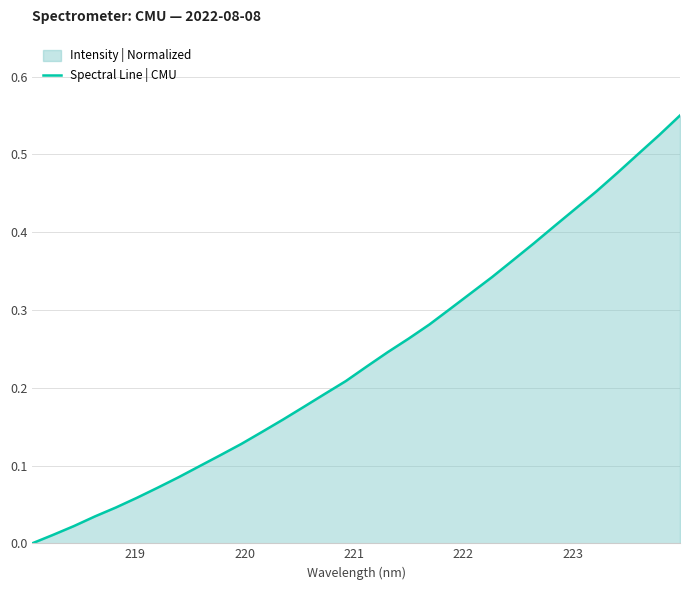

Reading left to right, transcribe all the data shown in this chart.

0.0	0.0	0.0	0.0	0.0	0.1	0.1	0.1	0.1	0.1	0.1	0.1	0.2	0.2	0.2	0.2	0.2	0.2	0.3	0.3	0.3	0.3	0.3	0.4	0.4	0.4	0.4	0.5	0.5	0.5	0.5	0.6